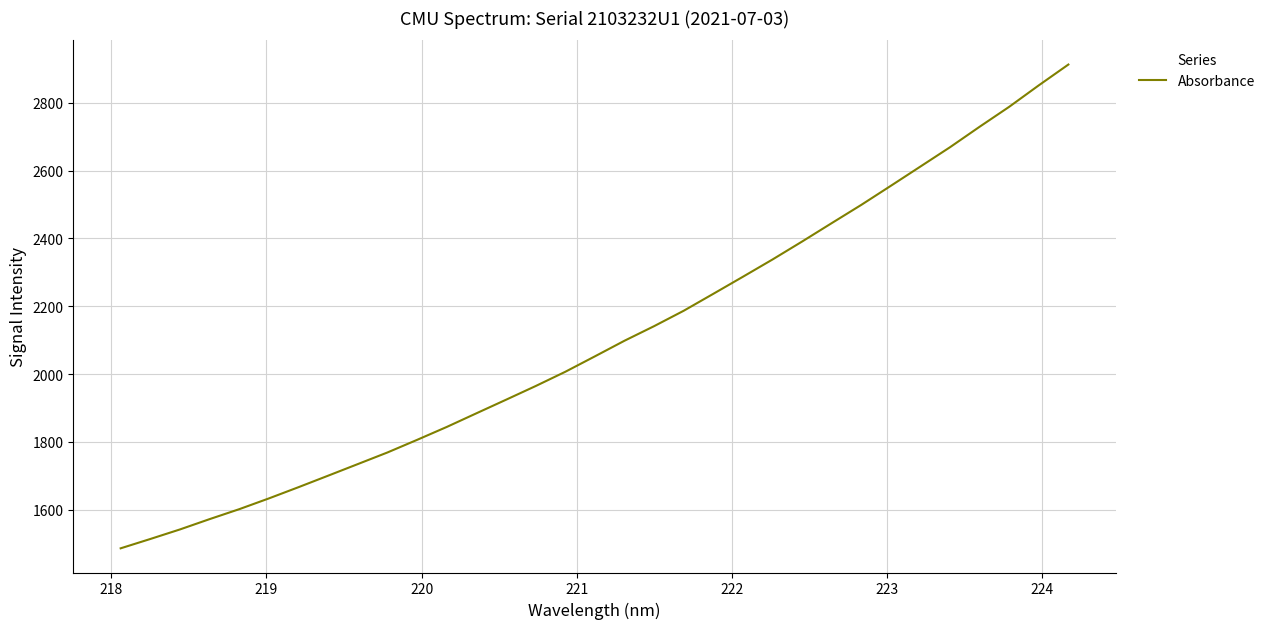

What is the minimum value shown in the chart?

1486.7